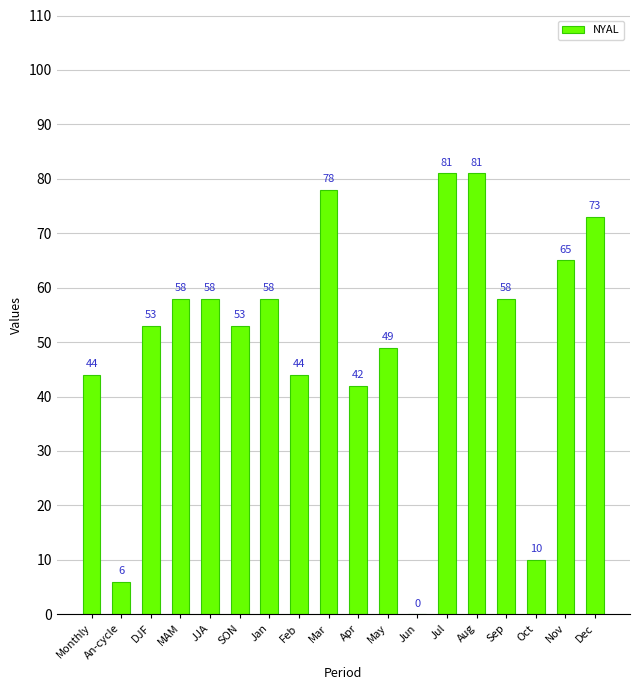

Is it true that the value at Sep is 30?

False